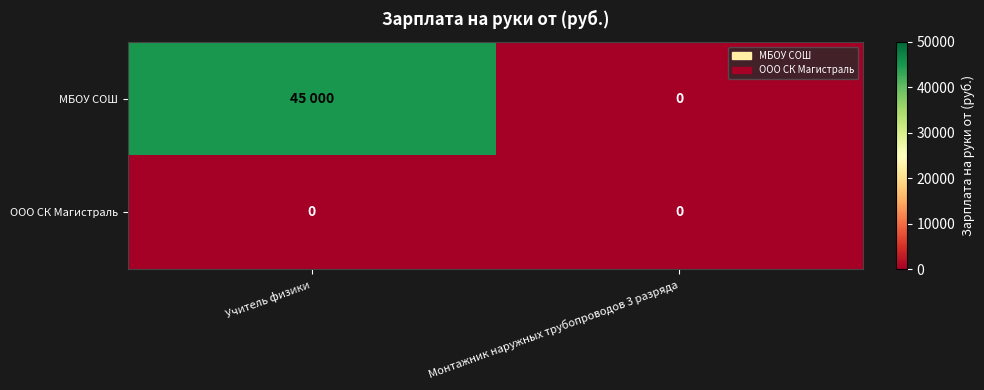

Is it true that ООО СК Магистраль equals 0 at Монтажник наружных трубопроводов 3 разряда?

True